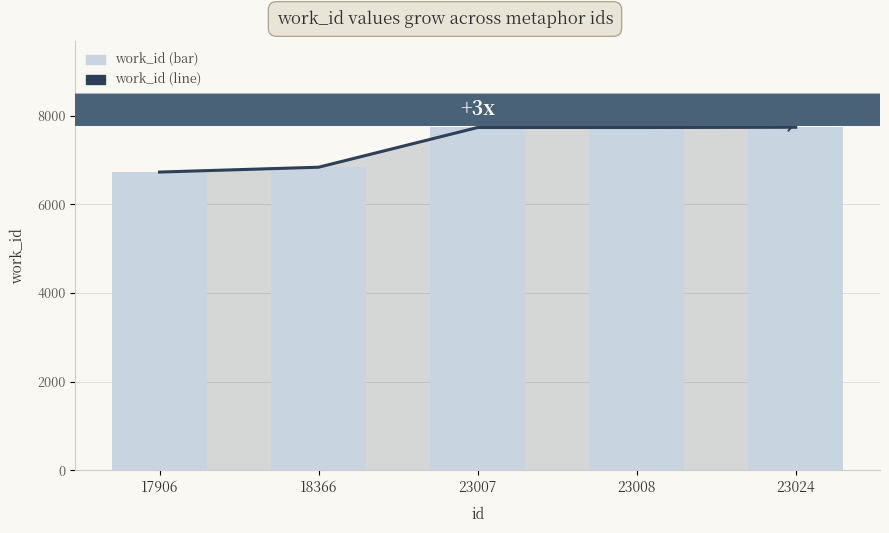

At which category does the chart reach its minimum across all series?

17906